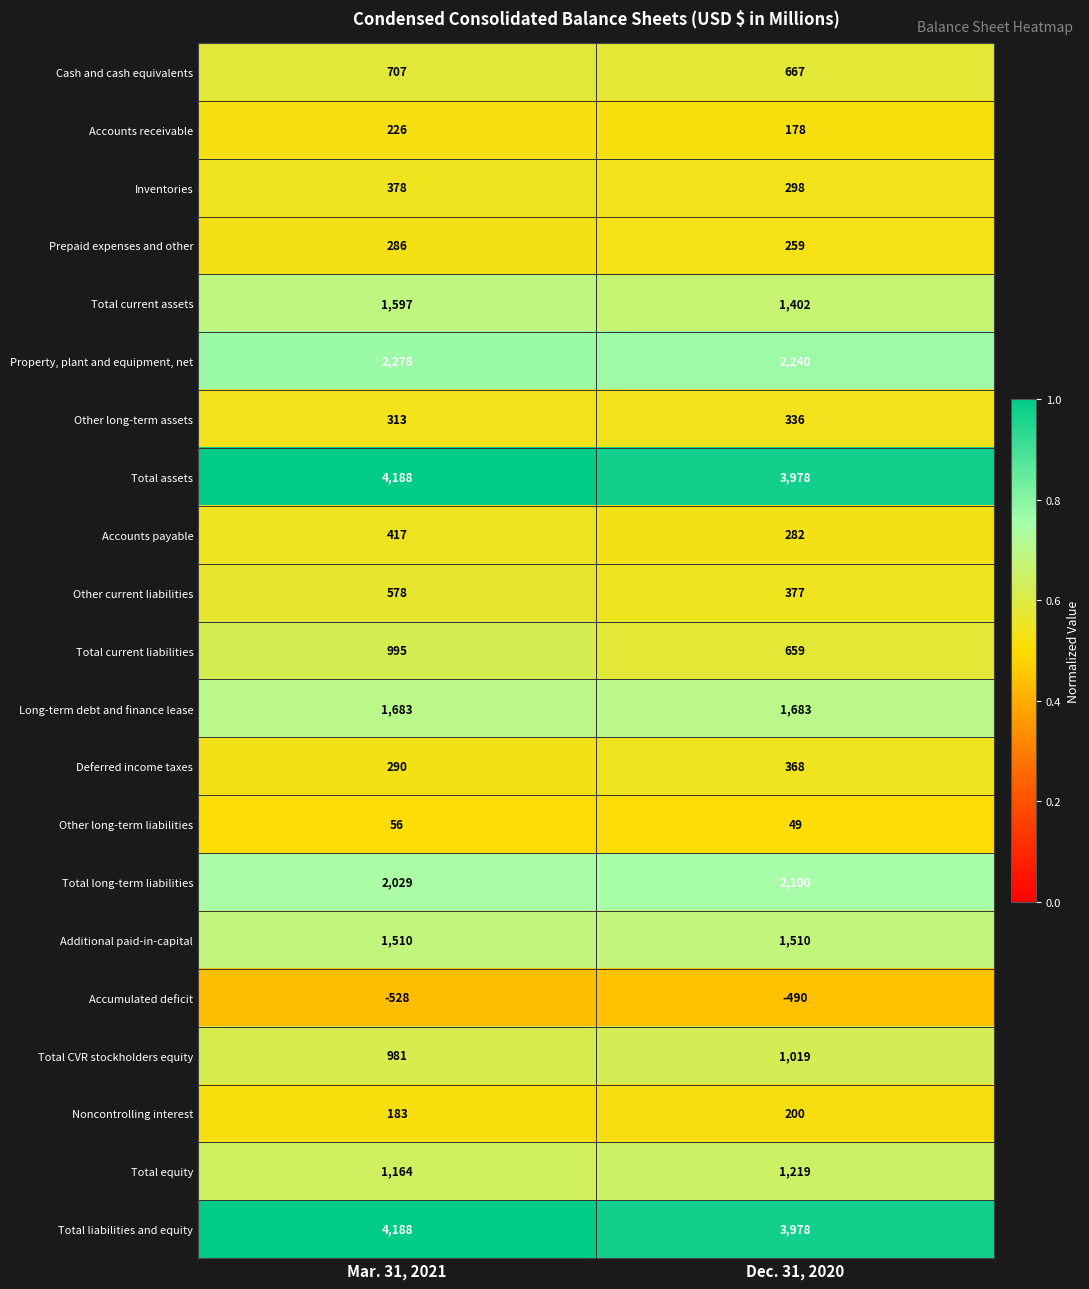

List the labels in order of Total liabilities and equity value, largest first.

Mar. 31, 2021, Dec. 31, 2020